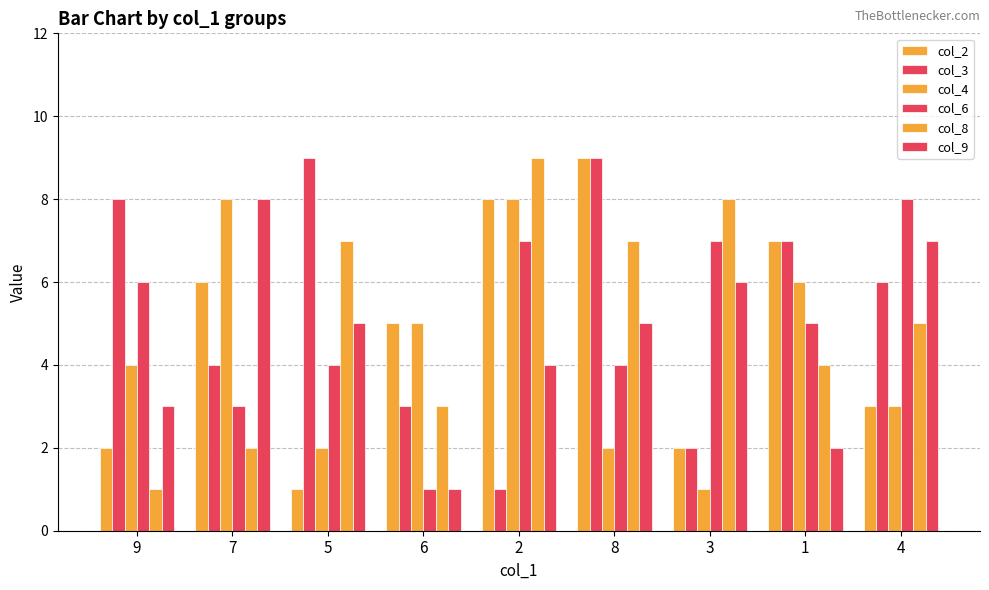

At which category is the sum across all series the highest?

2